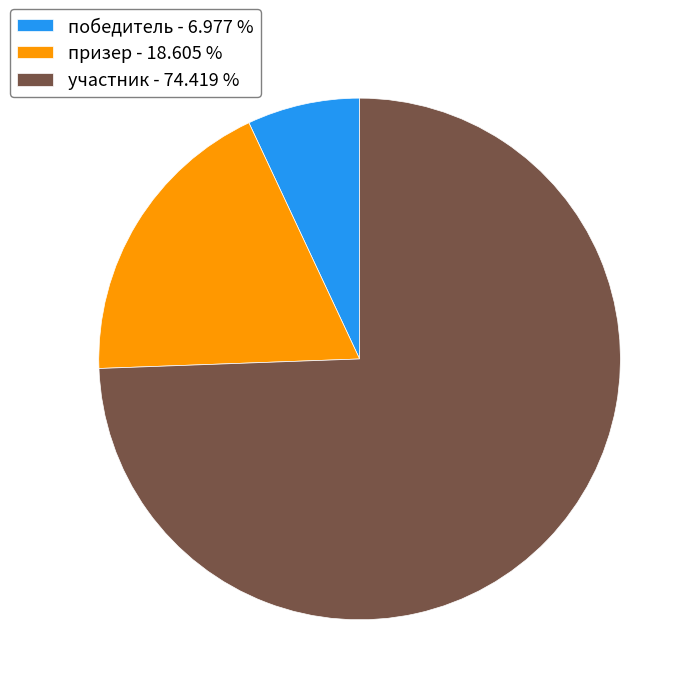

Which slice represents more than half of the pie?

участник